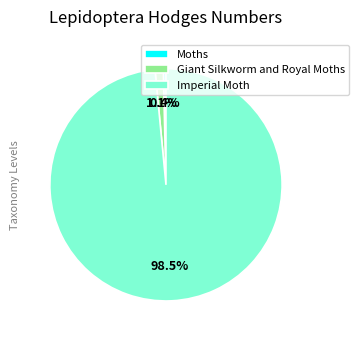

What is the majority slice?

Imperial Moth